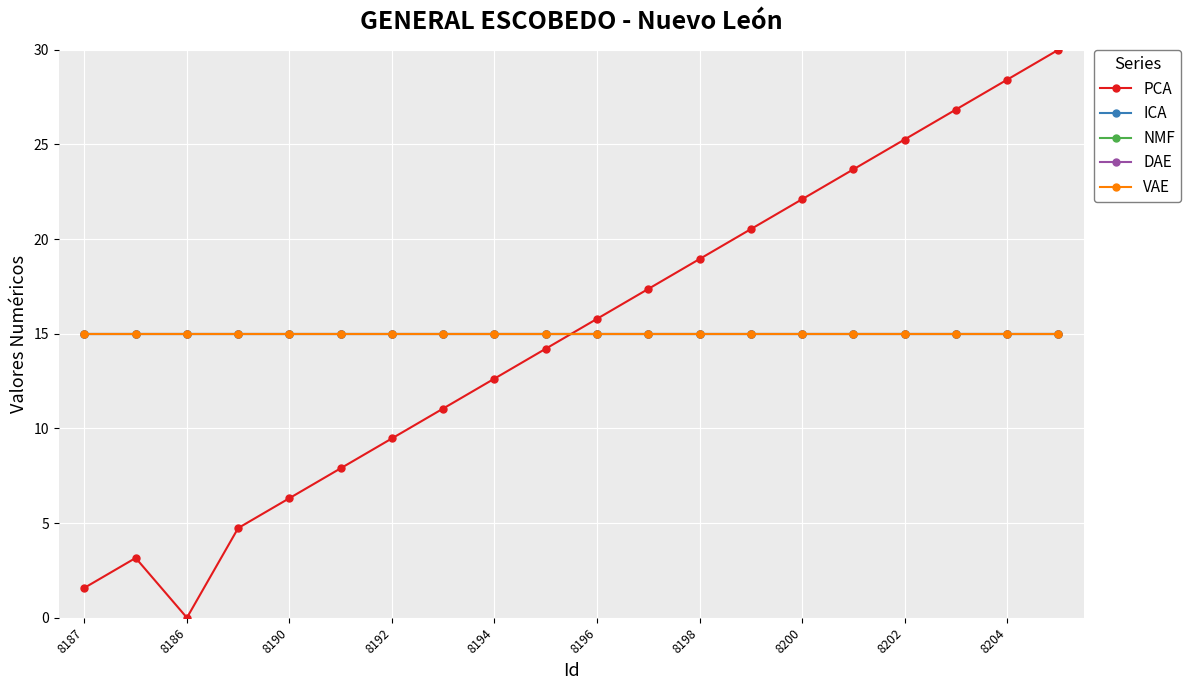

True or false: VAE and NMF intersect in this chart.

False